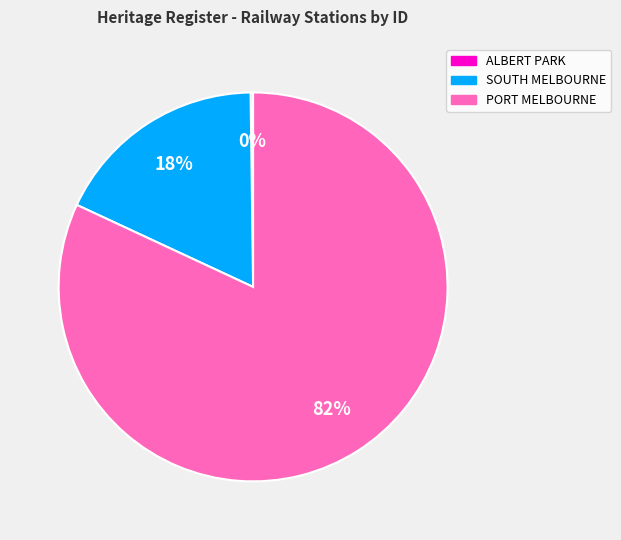

Is there a majority slice in this chart?

Yes